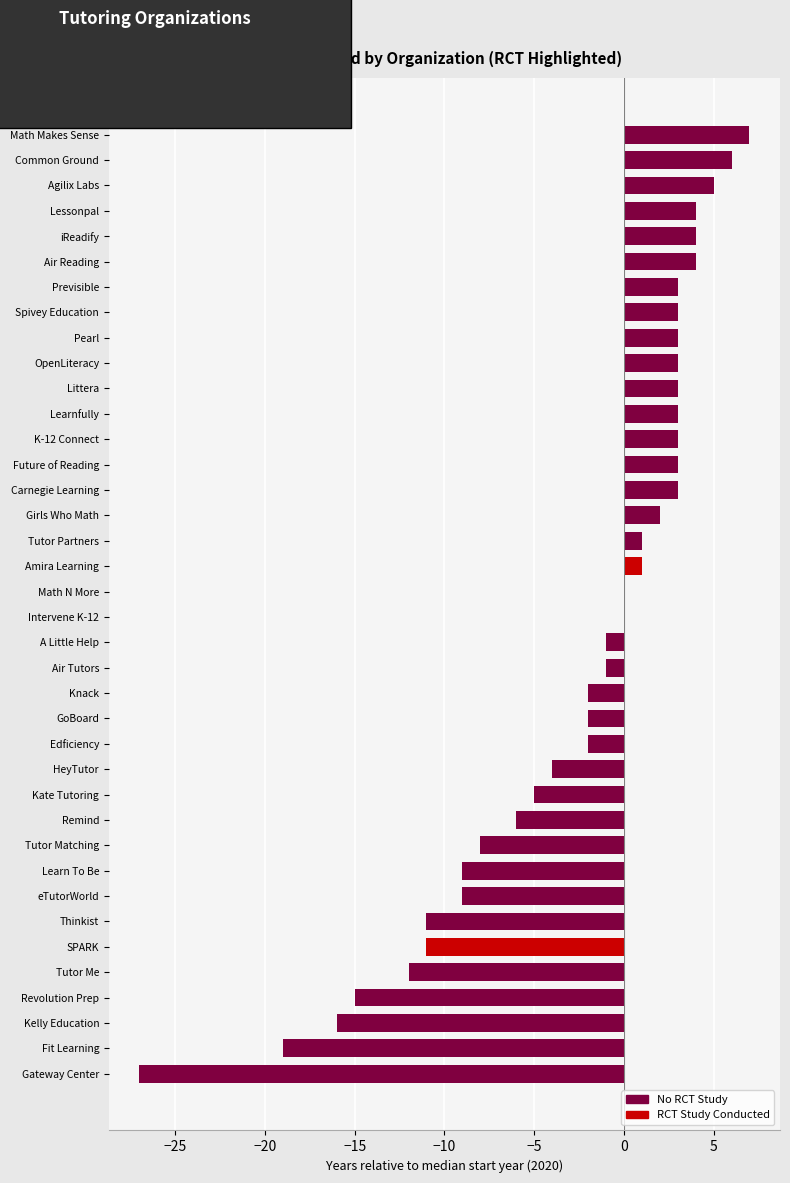

The chart shows a value of 14 at Math N More. True or false?

False